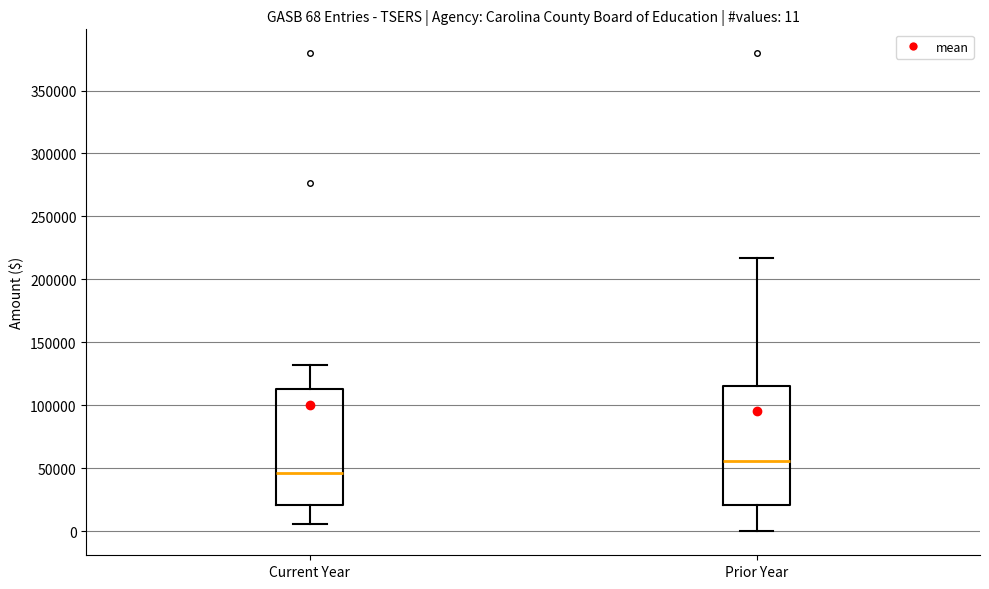

Which box has the lowest median line?

Current Year